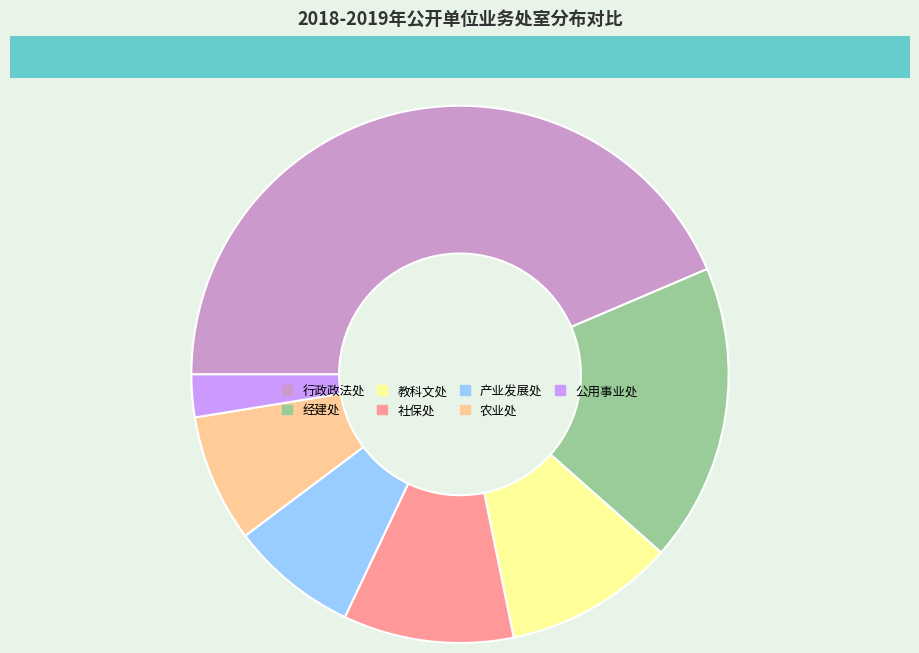

Is the sum of 社保处 and 教科文处 greater than half?

No